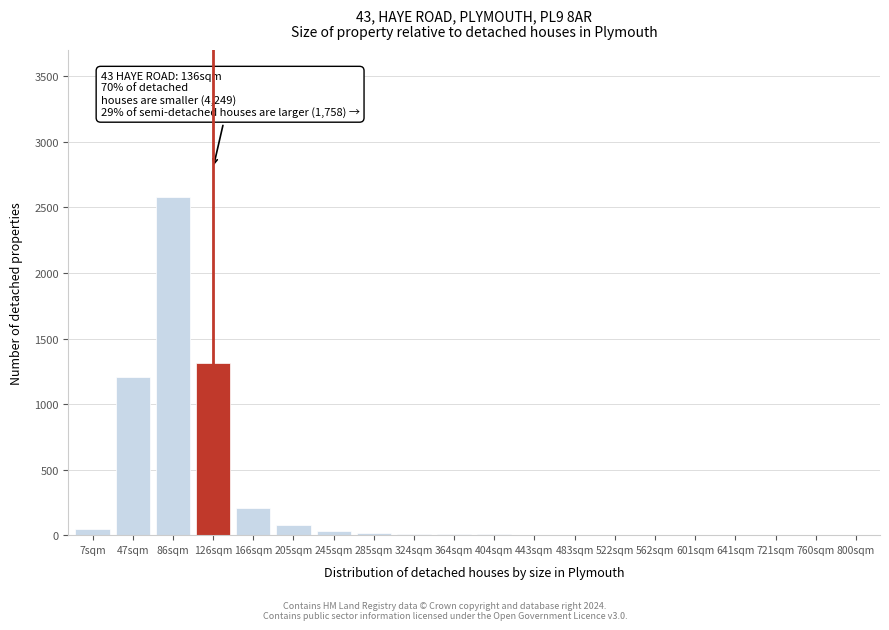

What is the sum of all values?

5531